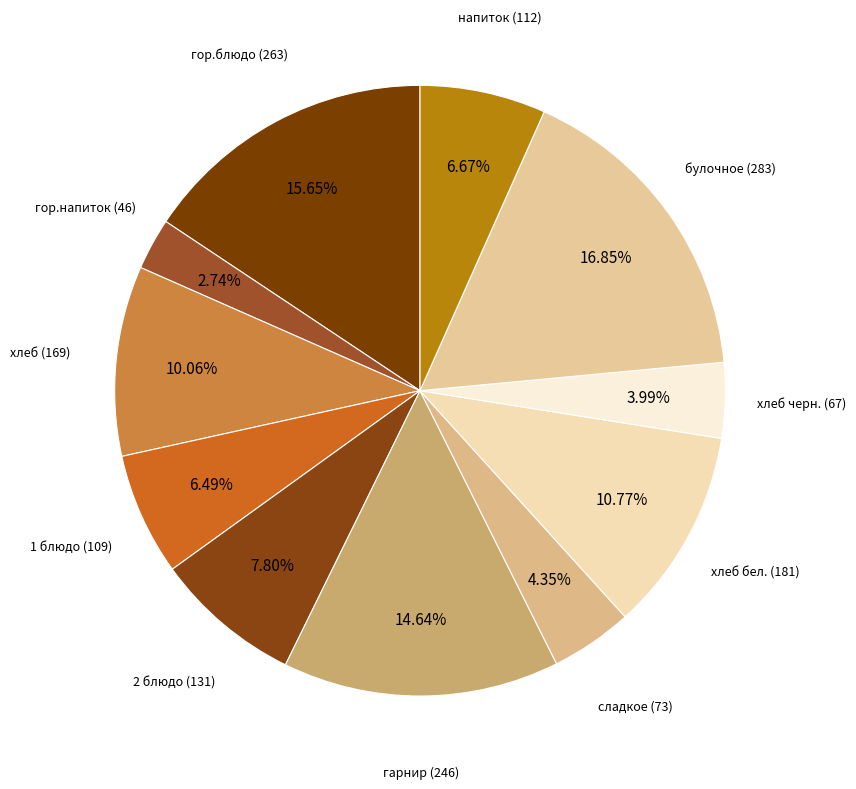

How many segments does this pie chart have?

11